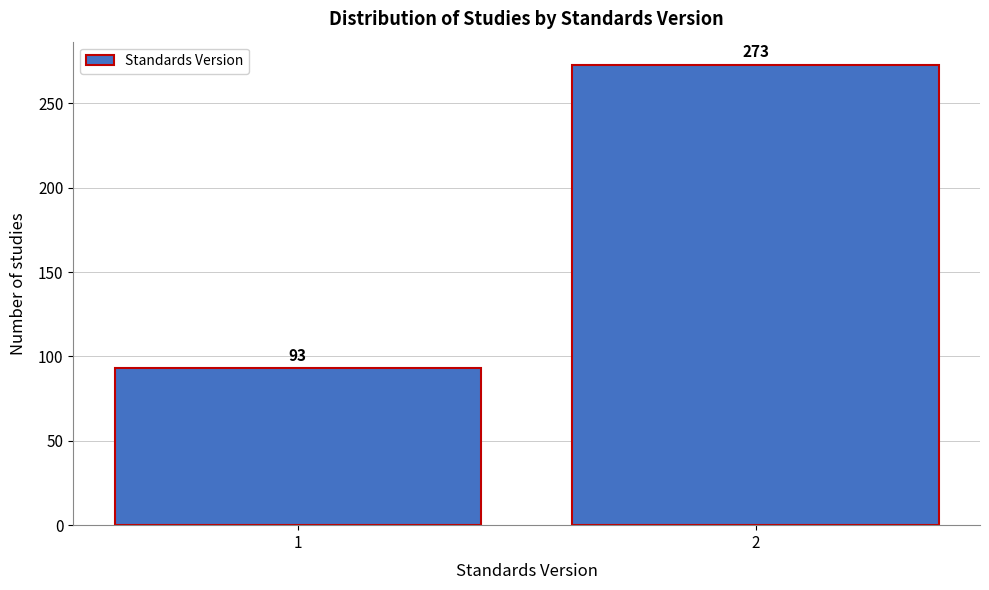

Reading left to right, what are all the values shown in this chart?

1=93	2=273